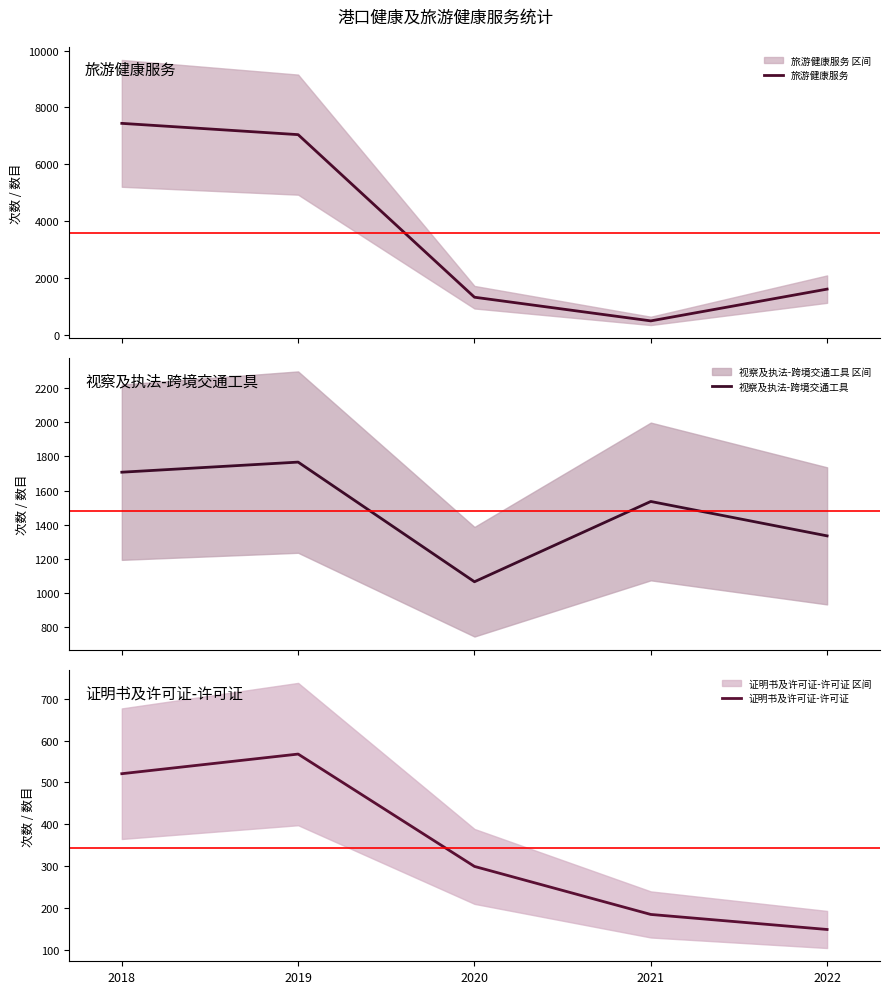

True or false: 证明书及许可证-许可证 and 视察及执法-跨境交通工具 cross at least once.

False